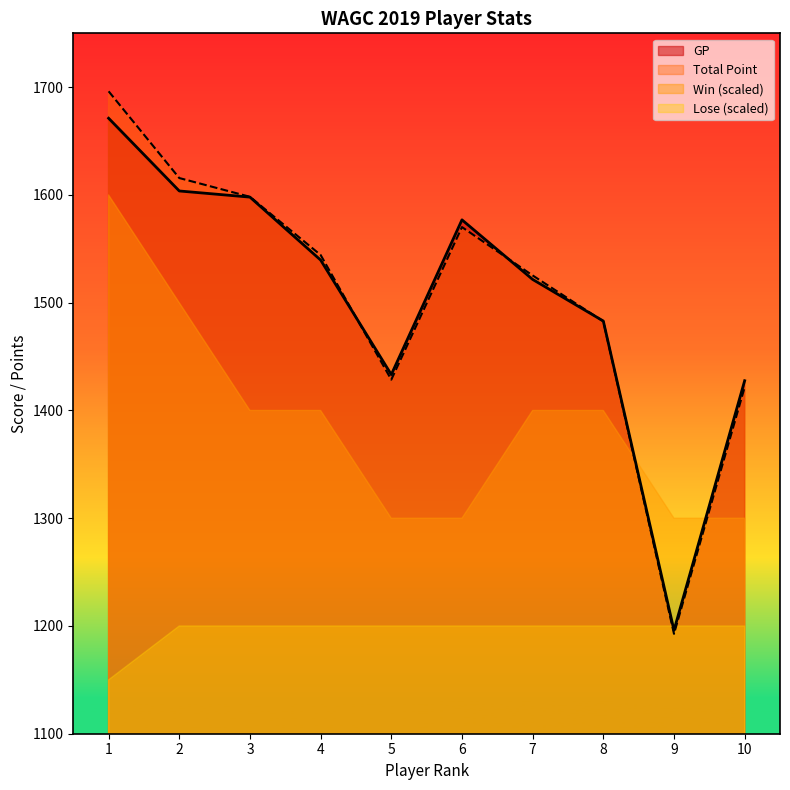

At which label does GP first exceed 1539?

1